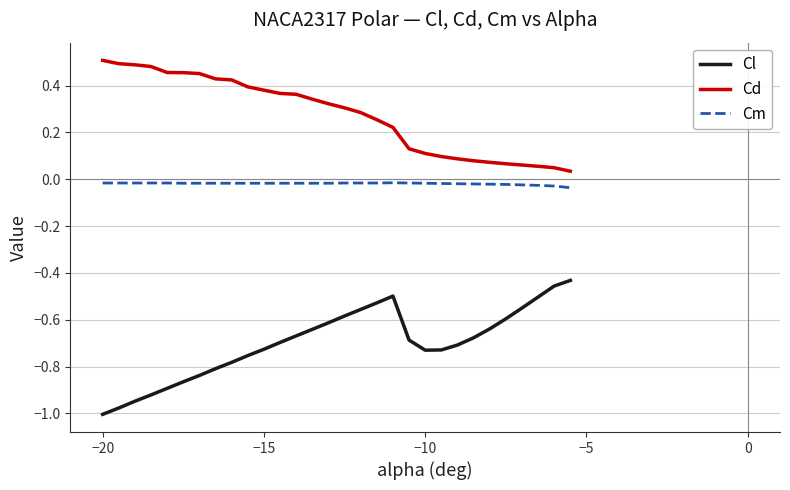

Rank the series by their maximum value, from highest to lowest.

Cd, Cm, Cl